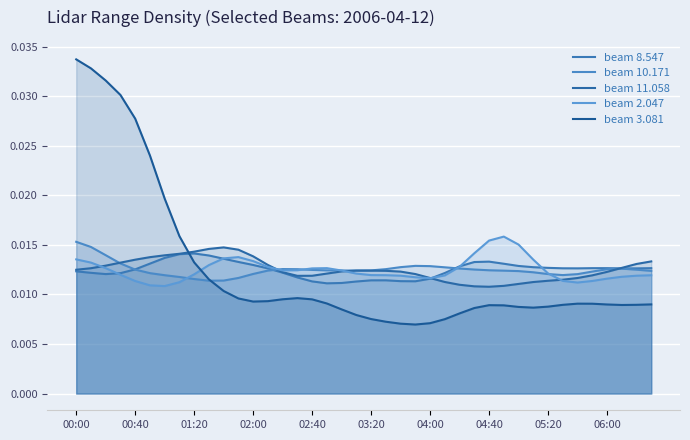

Is the value of beam 10.171 at 22 greater than the value of beam 8.547 at 12?

No